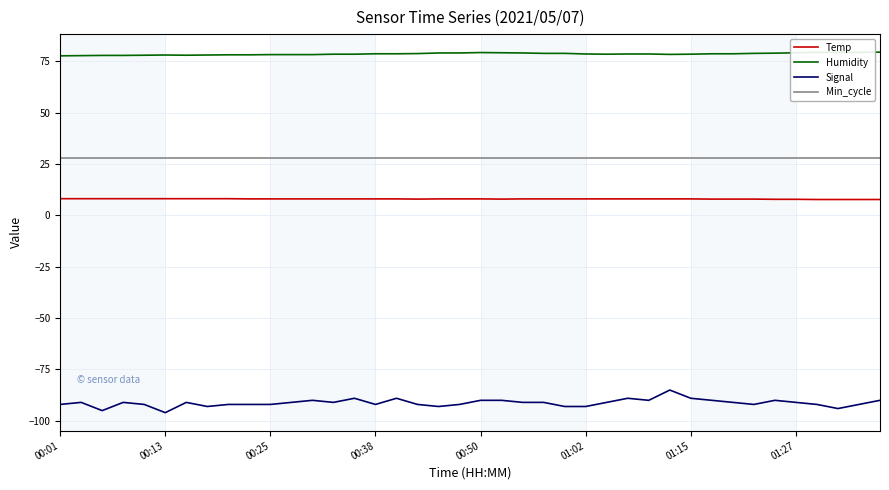

True or false: Temp and Signal cross at least once.

False